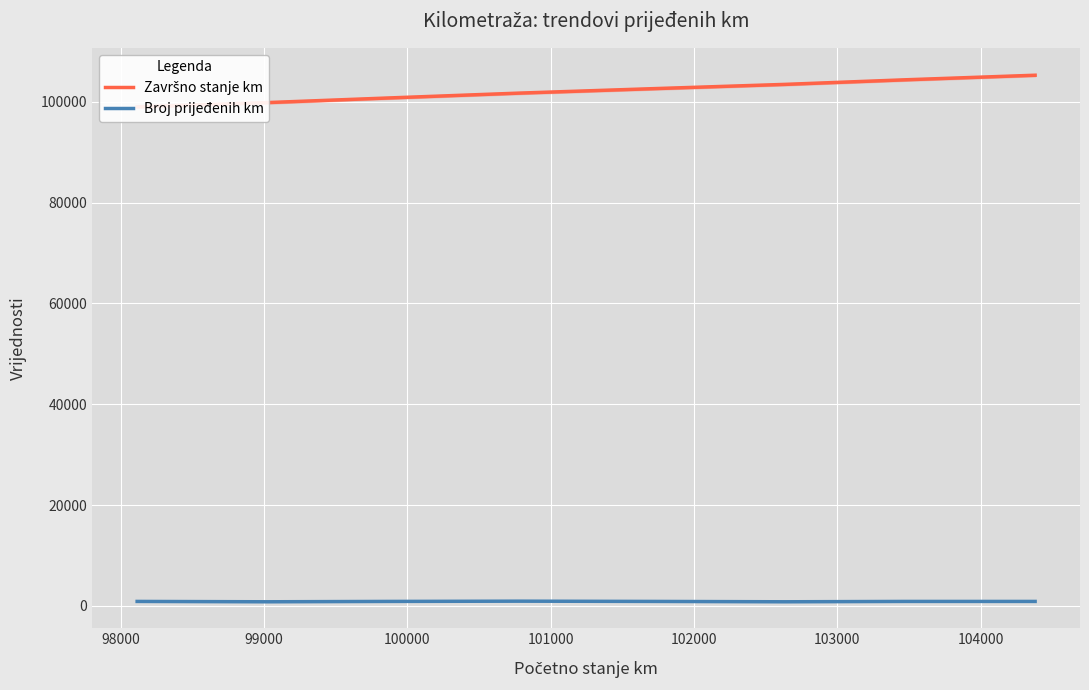

True or false: Broj prijeđenih km has a value of 223 at 97000.

False